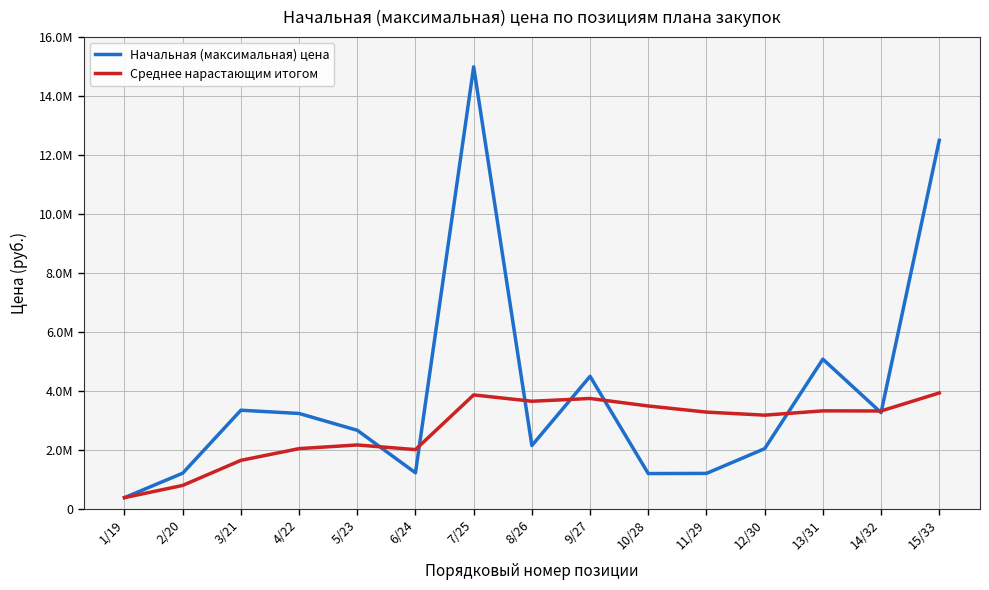

What are all the series names shown in the legend?

Начальная (максимальная) цена, Среднее нарастающим итогом